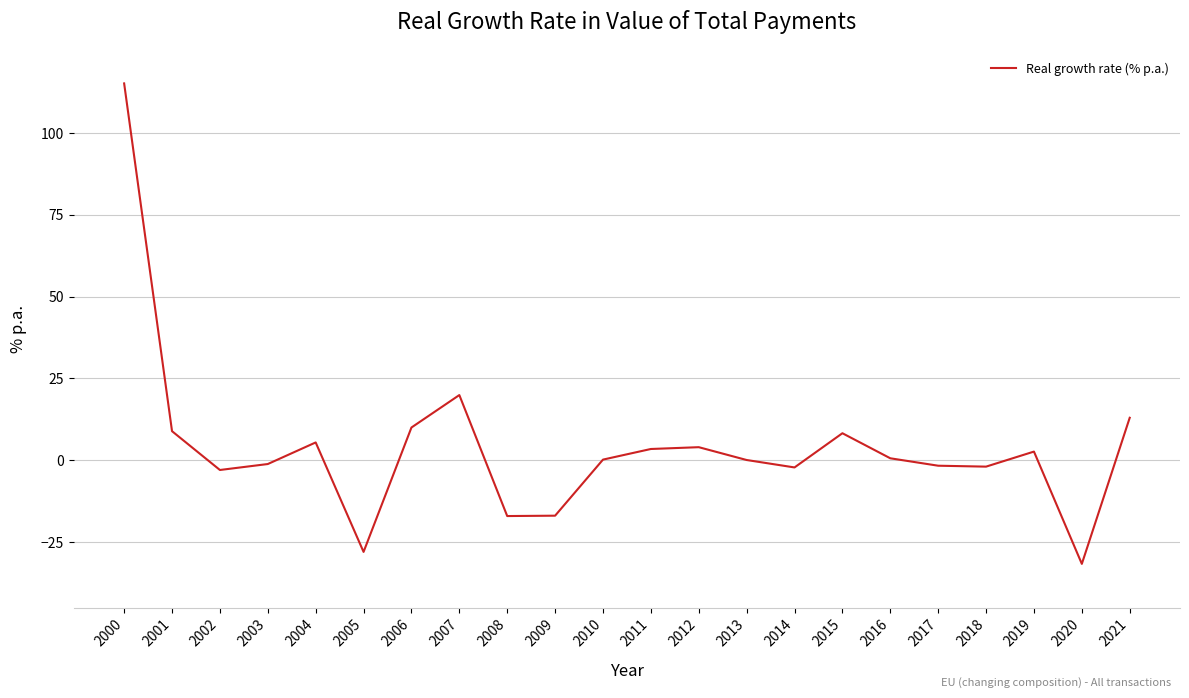

What is the average value?

4.0